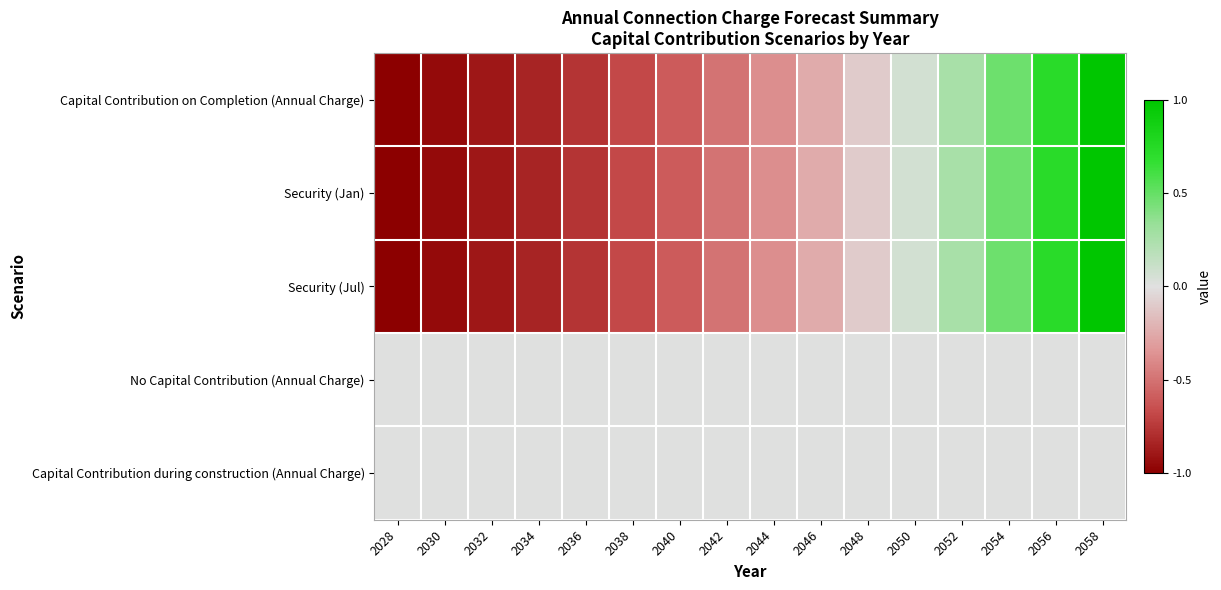

How many series are shown in this chart?

5